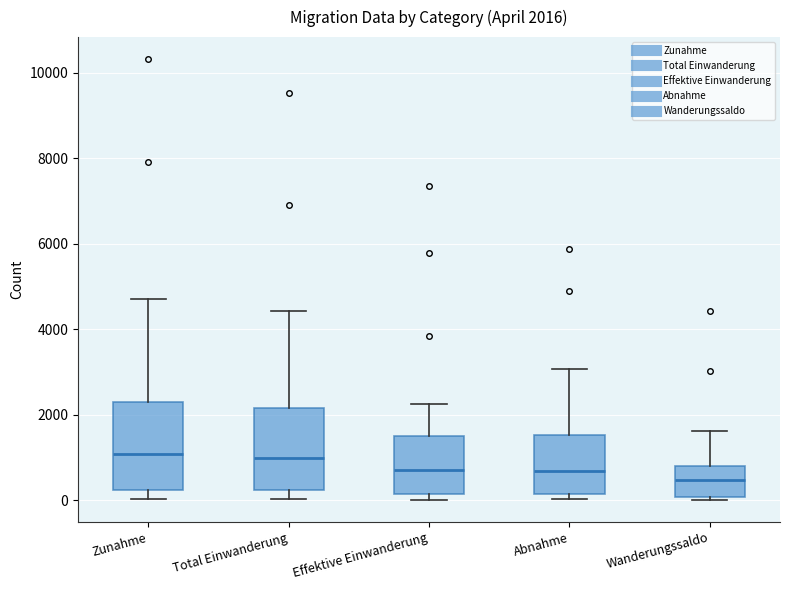

Which box has the lowest median line?

Wanderungssaldo